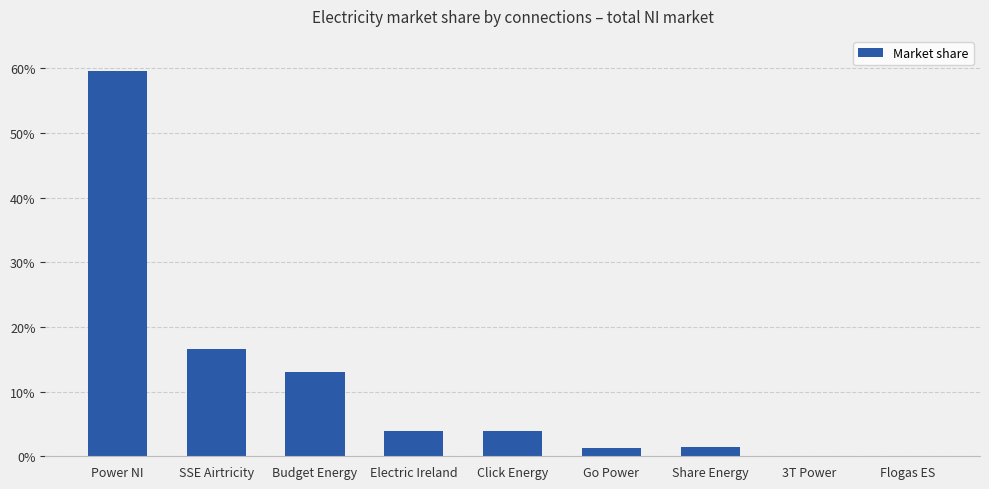

Reading left to right, what are all the values shown in this chart?

0.6	0.2	0.1	0.0	0.0	0.0	0.0	0.0	0.0